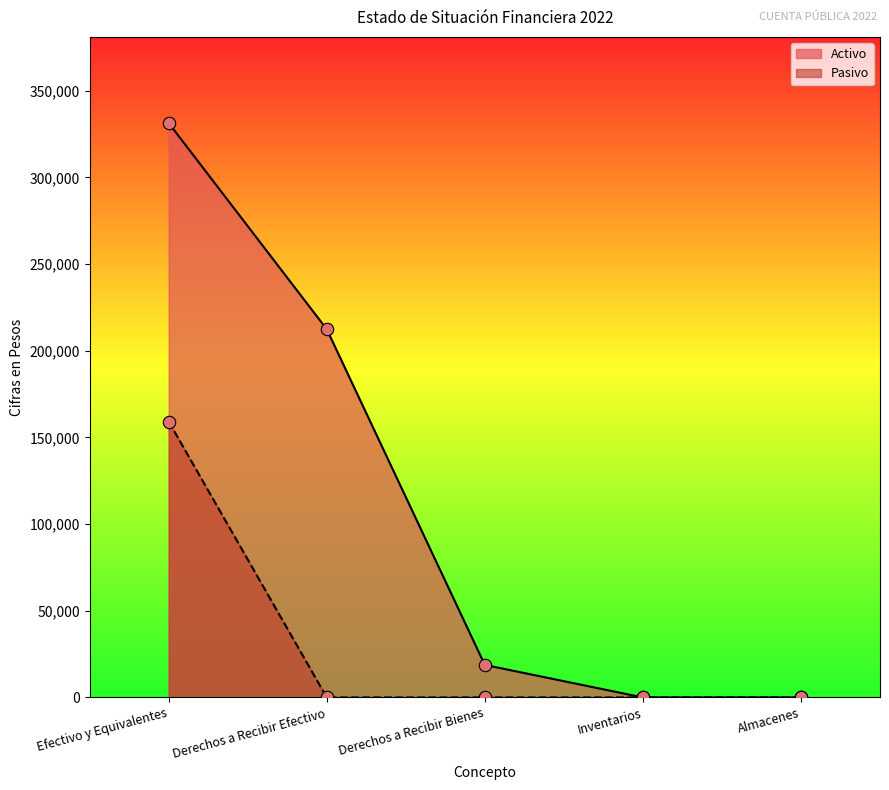

Which series reaches the maximum Y coordinate?

Activo